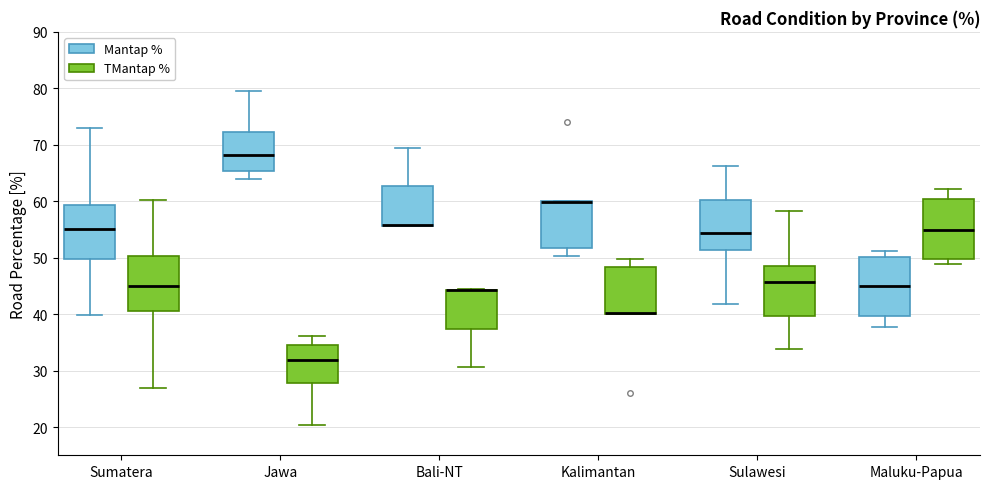

Reading left to right, transcribe this box plot: for each box, give where its median line is, the range the box spans, and where its two whiskers end, as read against the y-axis. The values are not printed on the chart, so give them approximately, as read against the axis.

Sumatera (Mantap %): median 55, box 50 to 59, whiskers 40 to 73
Sumatera (TMantap %): median 45, box 41 to 50, whiskers 27 to 60
Jawa (Mantap %): median 68, box 65 to 72, whiskers 64 to 80
Jawa (TMantap %): median 32, box 28 to 35, whiskers 20 to 36
Bali-NT (Mantap %): median 56 (drawn on the box's lower edge), box 56 to 63, whiskers 56 to 69
Bali-NT (TMantap %): median 44 (drawn on the box's upper edge), box 37 to 44, whiskers 31 to 44
Kalimantan (Mantap %): median 60 (drawn on the box's upper edge), box 52 to 60, whiskers 50 to 60
Kalimantan (TMantap %): median 40 (drawn on the box's lower edge), box 40 to 48, whiskers 40 to 50
Sulawesi (Mantap %): median 54, box 51 to 60, whiskers 42 to 66
Sulawesi (TMantap %): median 46, box 40 to 49, whiskers 34 to 58
Maluku-Papua (Mantap %): median 45, box 40 to 50, whiskers 38 to 51
Maluku-Papua (TMantap %): median 55, box 50 to 60, whiskers 49 to 62